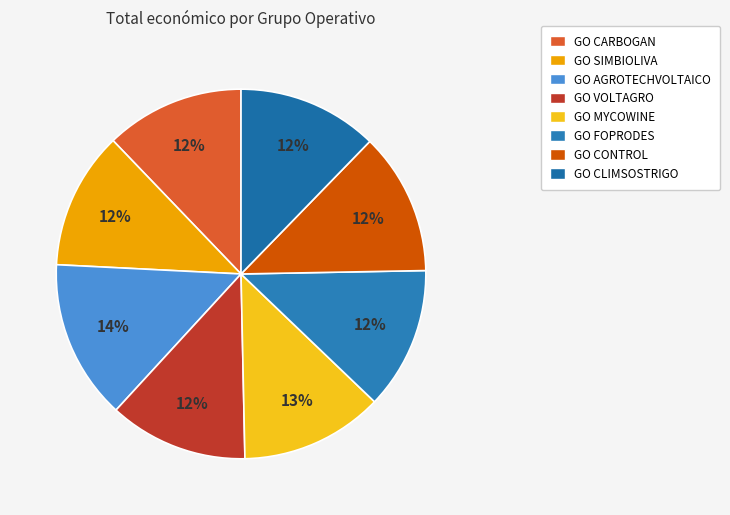

Which category has the biggest portion of the pie?

GO AGROTECHVOLTAICO